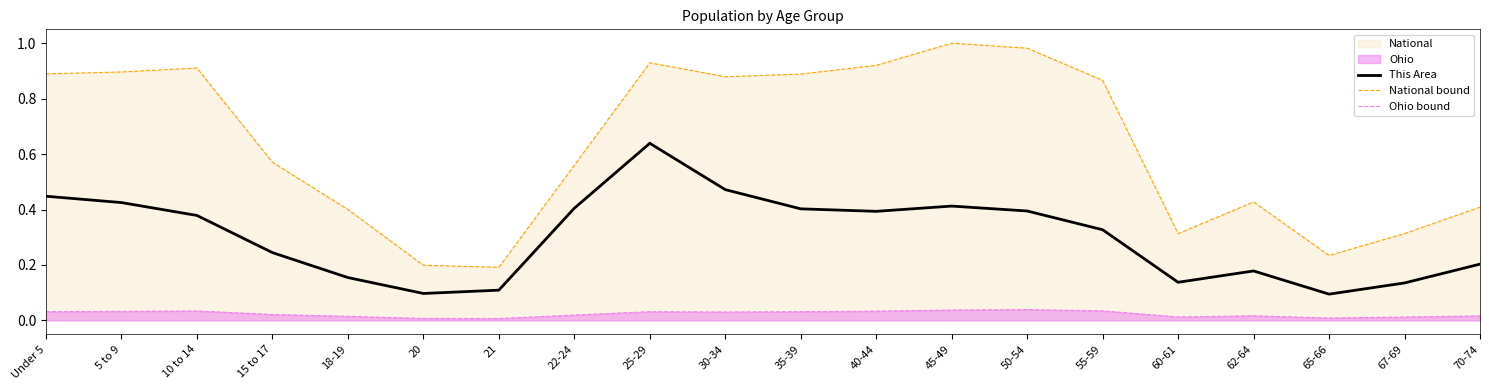

Reading left to right, list all the values displayed in this chart.

This Area: Under 5=0.4	5 to 9=0.4	10 to 14=0.4	15 to 17=0.2	18-19=0.2	20=0.1	21=0.1	22-24=0.4	25-29=0.6	30-34=0.5	35-39=0.4	40-44=0.4	45-49=0.4	50-54=0.4	55-59=0.3	60-61=0.1	62-64=0.2	65-66=0.1	67-69=0.1	70-74=0.2
National bound: Under 5=0.9	5 to 9=0.9	10 to 14=0.9	15 to 17=0.6	18-19=0.4	20=0.2	21=0.2	22-24=0.6	25-29=0.9	30-34=0.9	35-39=0.9	40-44=0.9	45-49=1.0	50-54=1.0	55-59=0.9	60-61=0.3	62-64=0.4	65-66=0.2	67-69=0.3	70-74=0.4
Ohio bound: Under 5=0.0	5 to 9=0.0	10 to 14=0.0	15 to 17=0.0	18-19=0.0	20=0.0	21=0.0	22-24=0.0	25-29=0.0	30-34=0.0	35-39=0.0	40-44=0.0	45-49=0.0	50-54=0.0	55-59=0.0	60-61=0.0	62-64=0.0	65-66=0.0	67-69=0.0	70-74=0.0